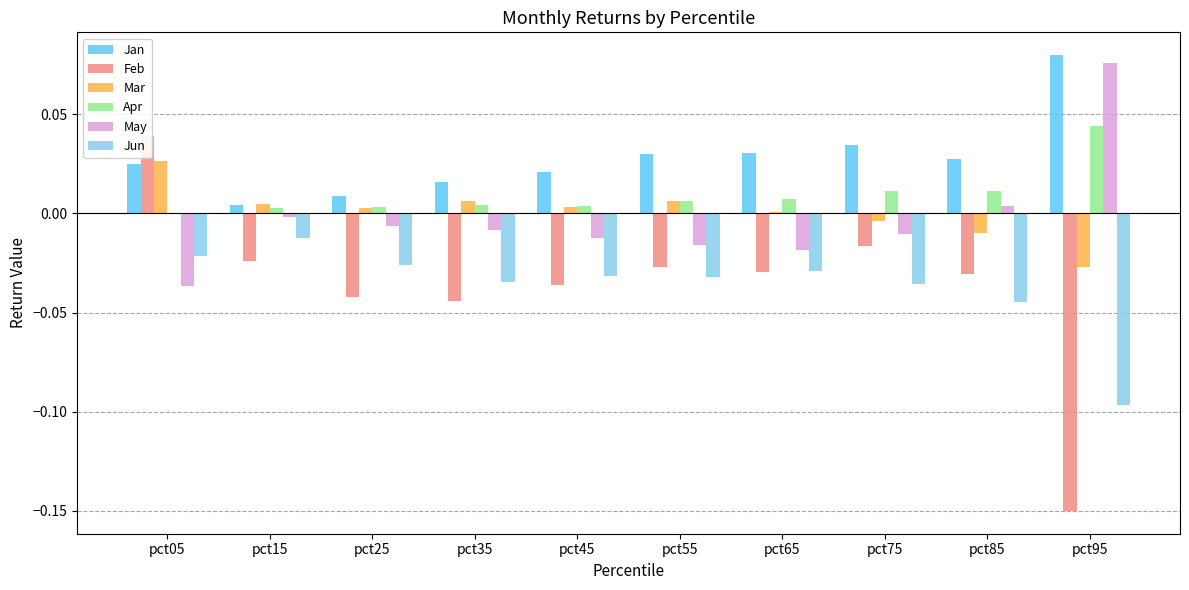

The value of May at pct75 is -0.0. True or false?

True